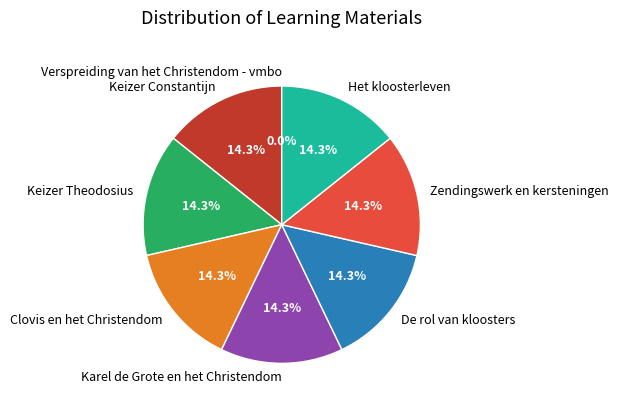

To the nearest percent, what portion does De rol van kloosters represent?

14%